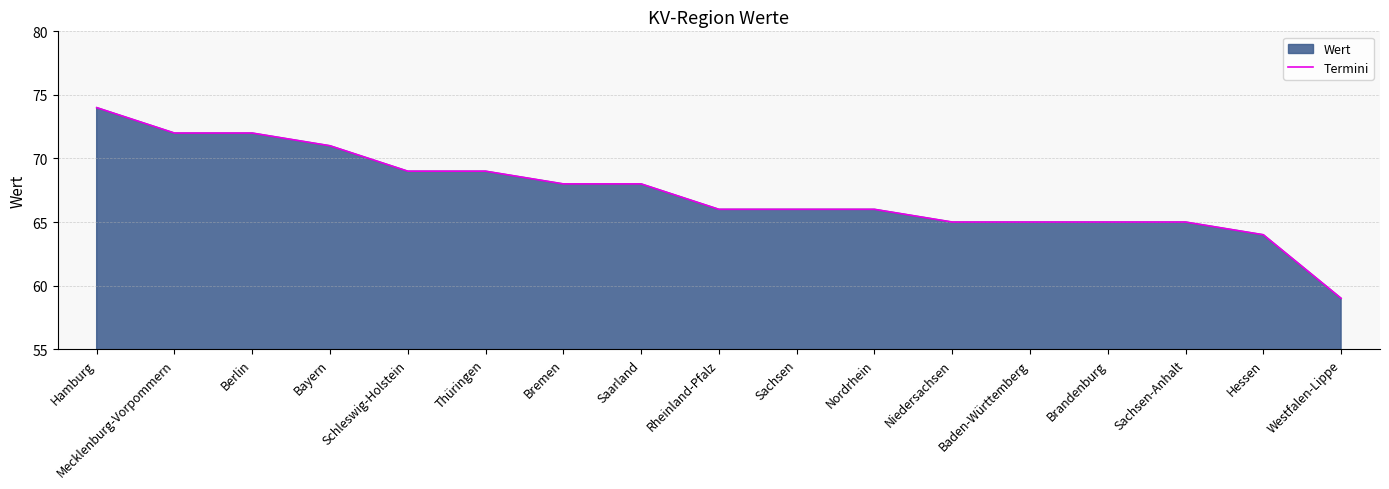

The chart shows a value of 69 at Thüringen. True or false?

True